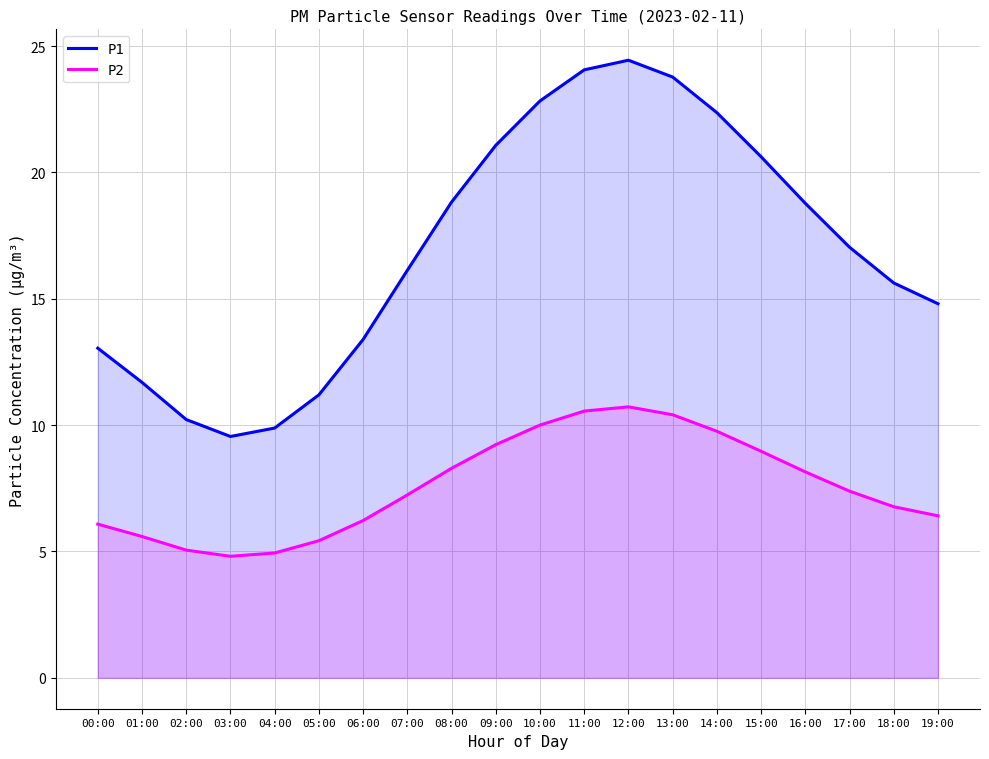

What is the label of the 7th point from the right?

13:00